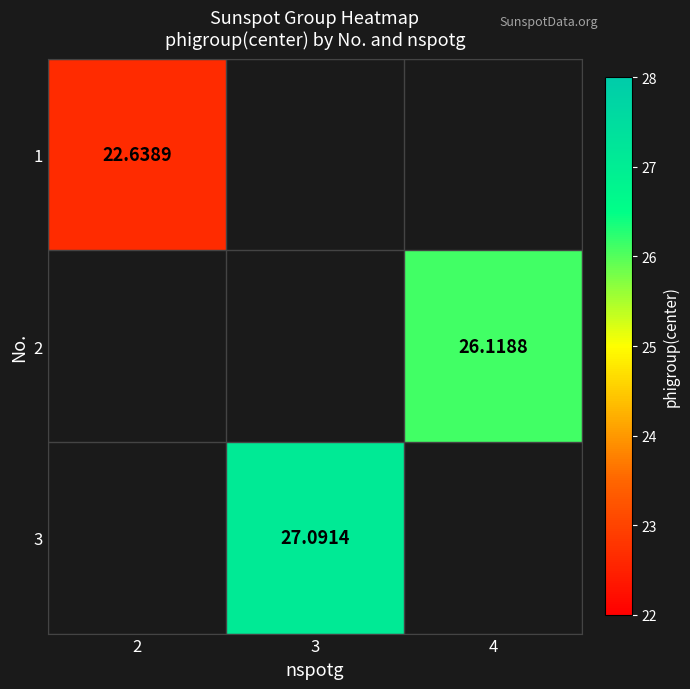

List the series in order of their overall mean, lowest first.

1, 2, 3